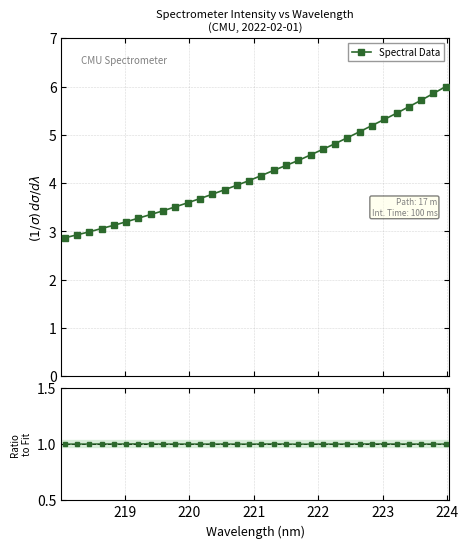

What is the value of the Spectral Data point at the 2nd from the left?

2.9